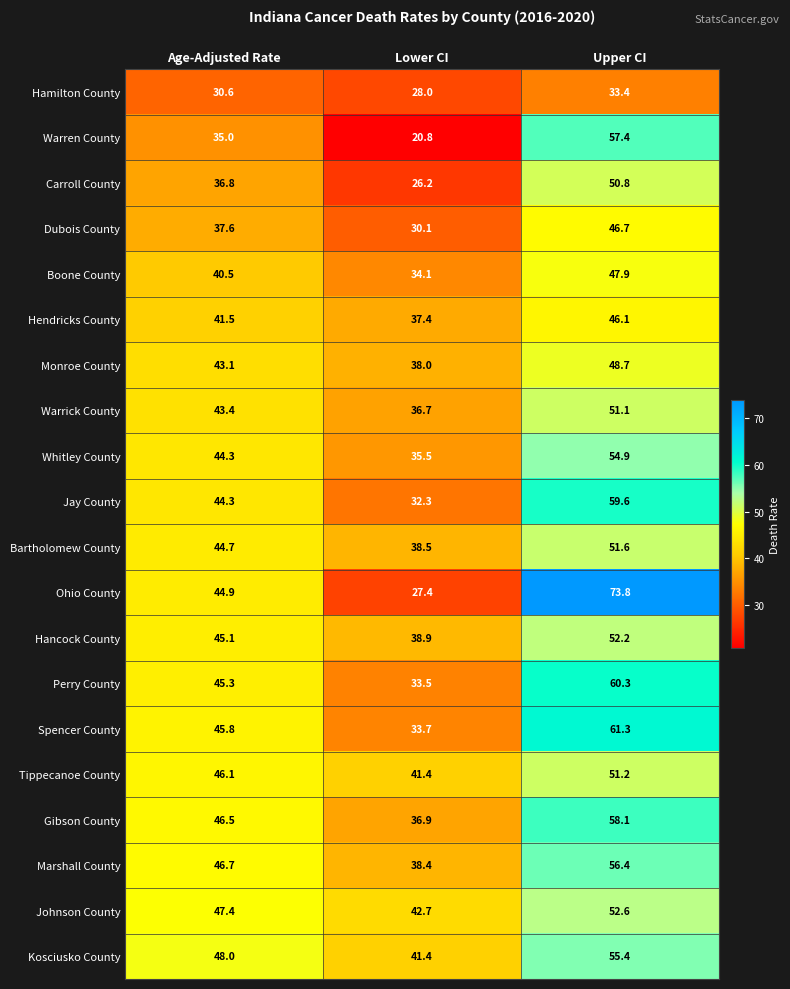

At which label is Hancock County closest to 45?

Age-Adjusted Rate